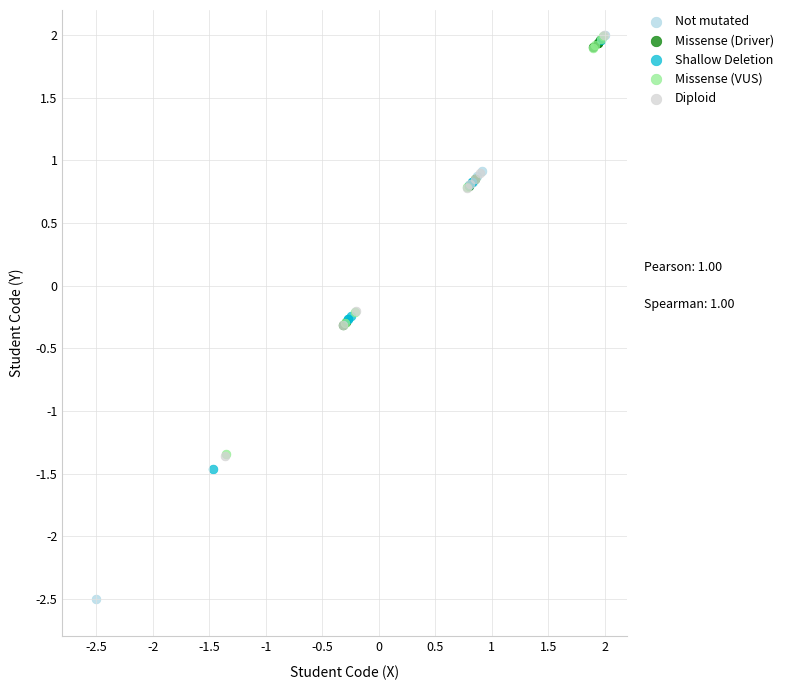

Which series reaches the minimum Y coordinate?

Not mutated